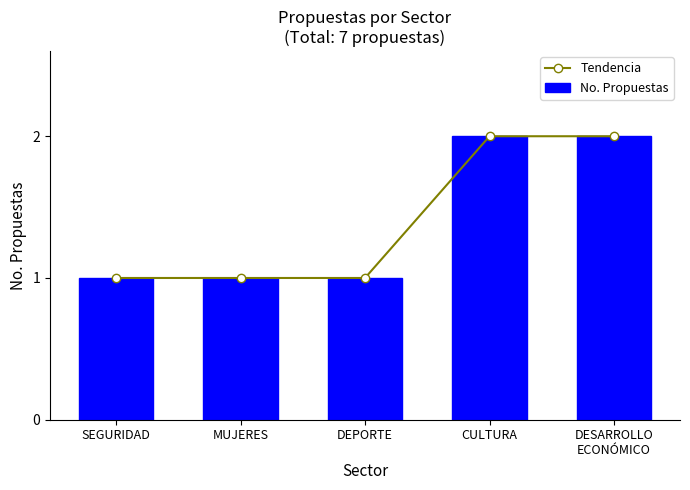

Which series has the largest total across all categories?

Tendencia